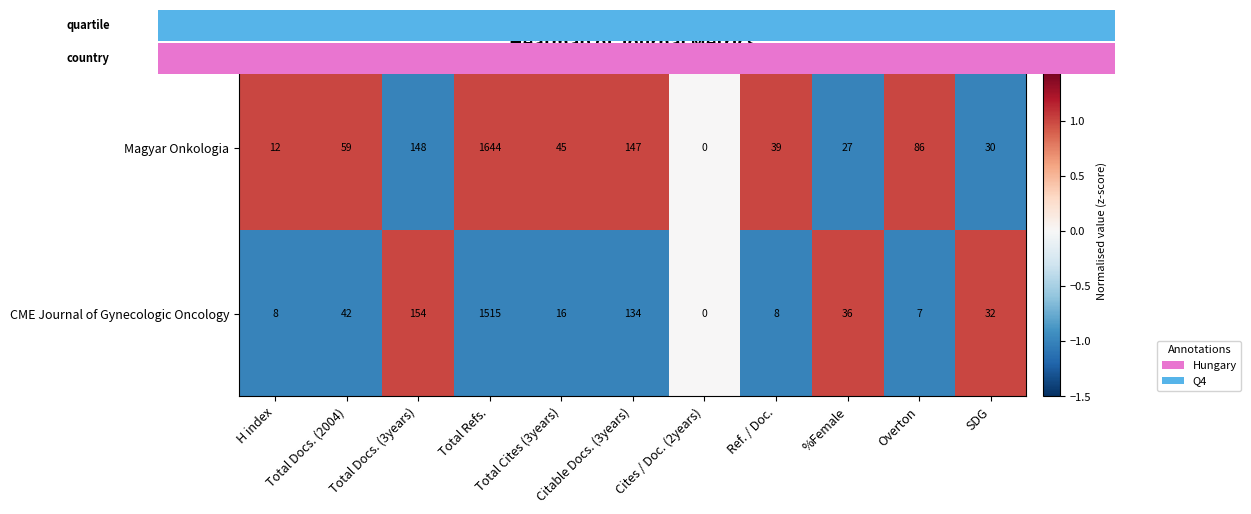

What is the spread (max minus min) of values at %Female?

9